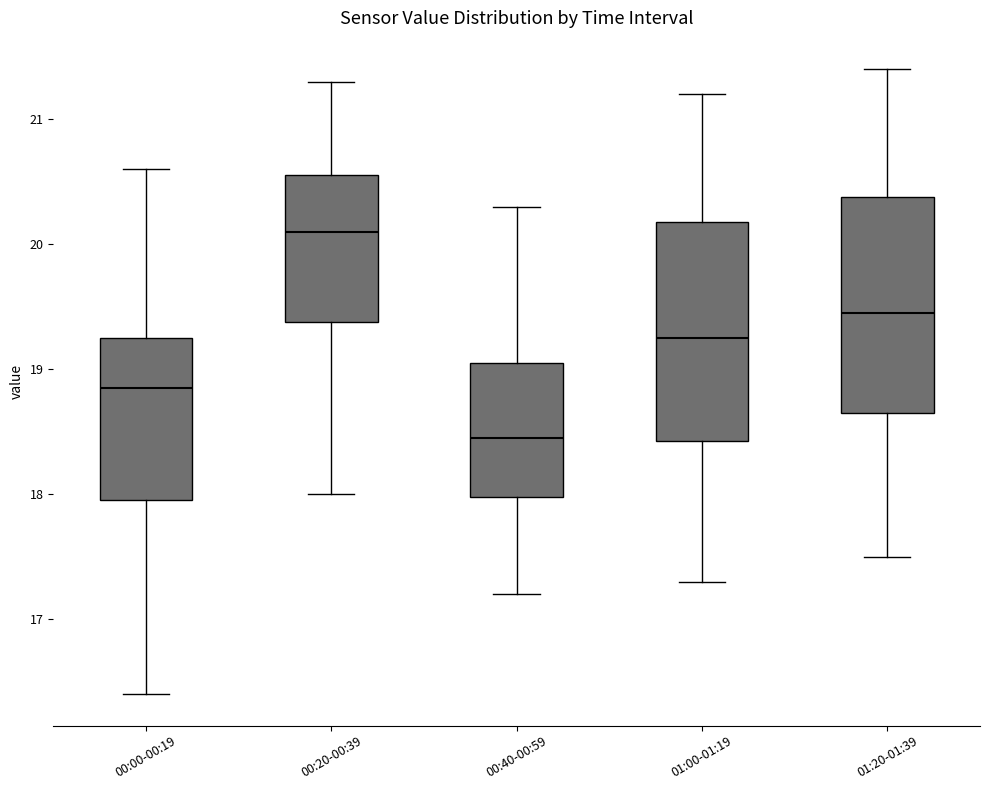

Reading left to right, transcribe this box plot: for each box, give where its median line is, the range the box spans, and where its two whiskers end, as read against the y-axis. The values are not printed on the chart, so give them approximately, as read against the axis.

00:00-00:19: median 18.9, box 18.0 to 19.3, whiskers 16.4 to 20.6
00:20-00:39: median 20.1, box 19.4 to 20.6, whiskers 18.0 to 21.3
00:40-00:59: median 18.5, box 18.0 to 19.1, whiskers 17.2 to 20.3
01:00-01:19: median 19.3, box 18.4 to 20.2, whiskers 17.3 to 21.2
01:20-01:39: median 19.5, box 18.7 to 20.4, whiskers 17.5 to 21.4